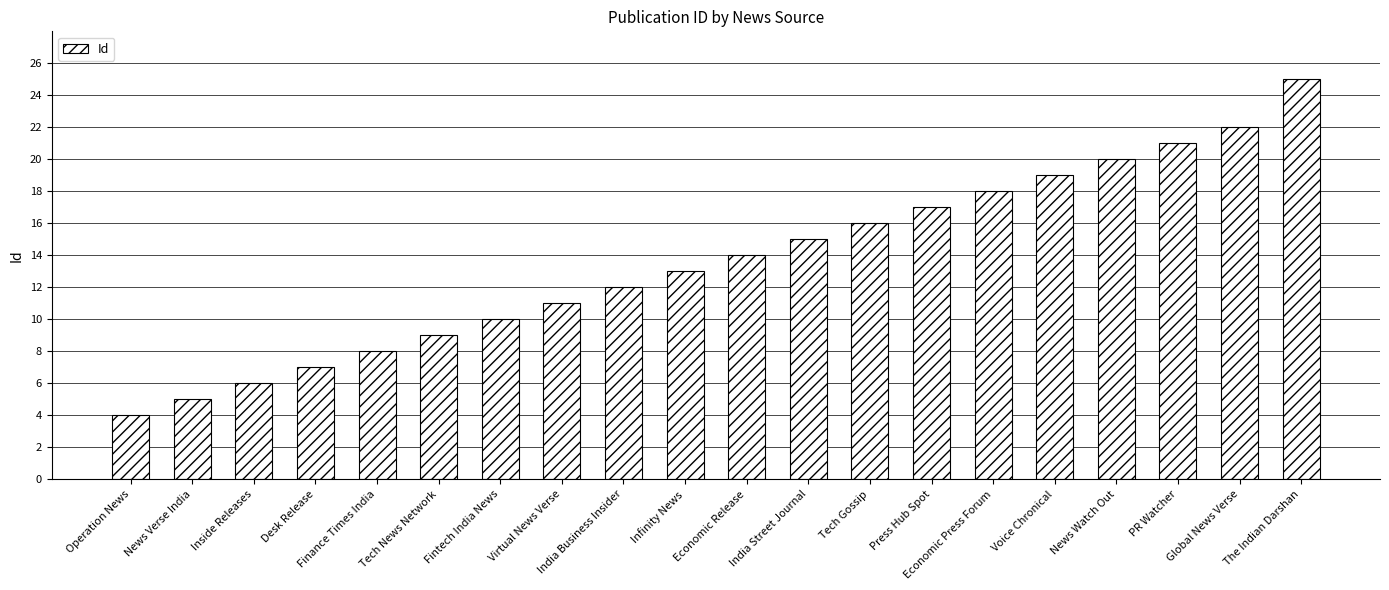

At which category does the chart reach its minimum across all series?

Operation News